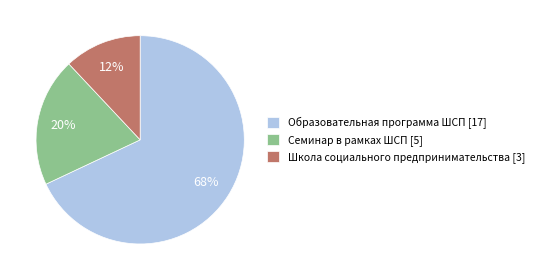

What percentage is the Образовательная программа ШСП slice, to the nearest percent?

68%